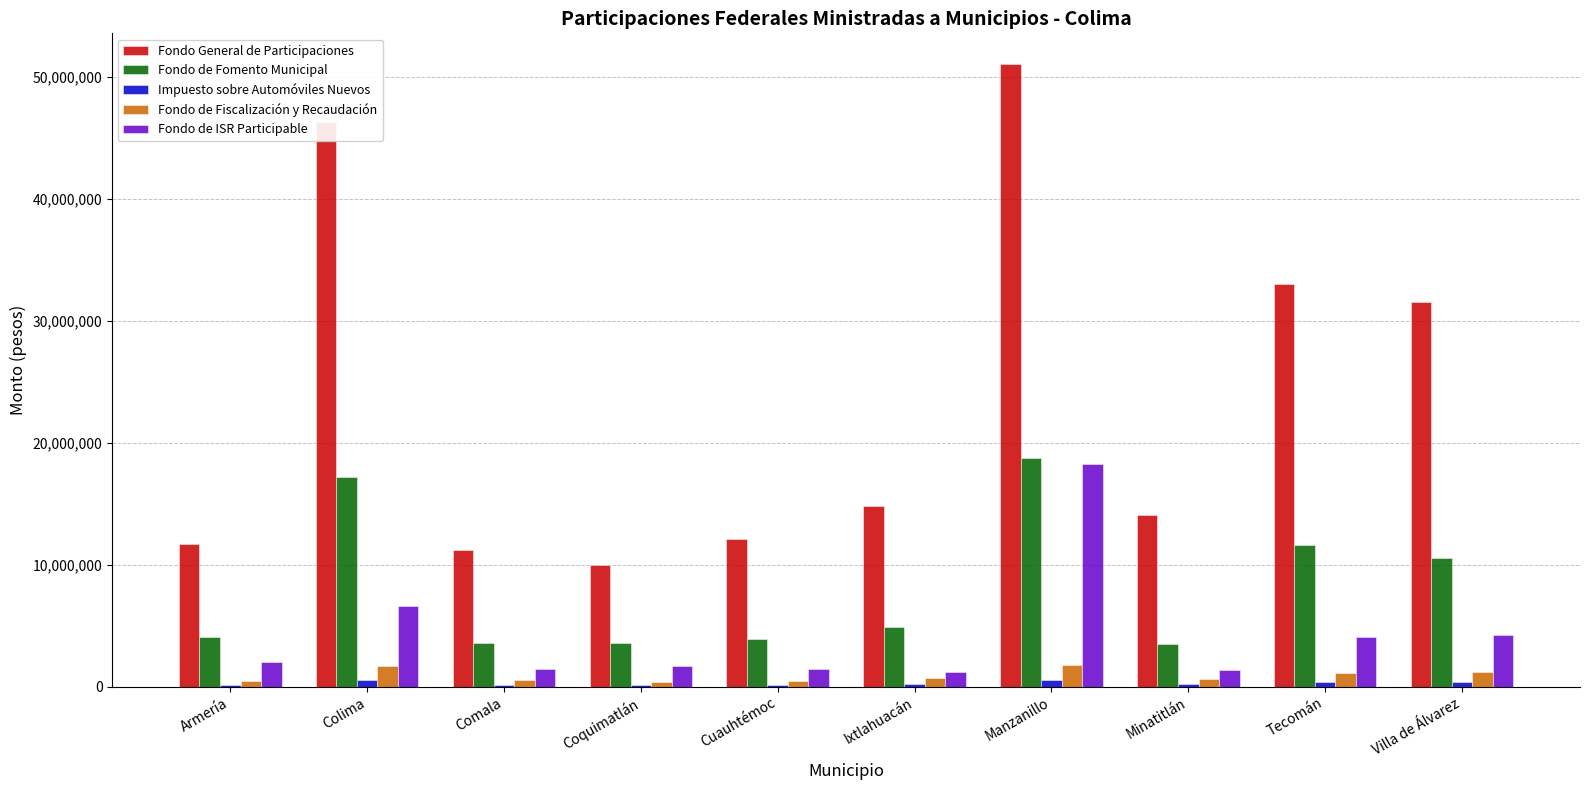

Where does the Fondo de Fiscalización y Recaudación series first go above 687176?

Colima